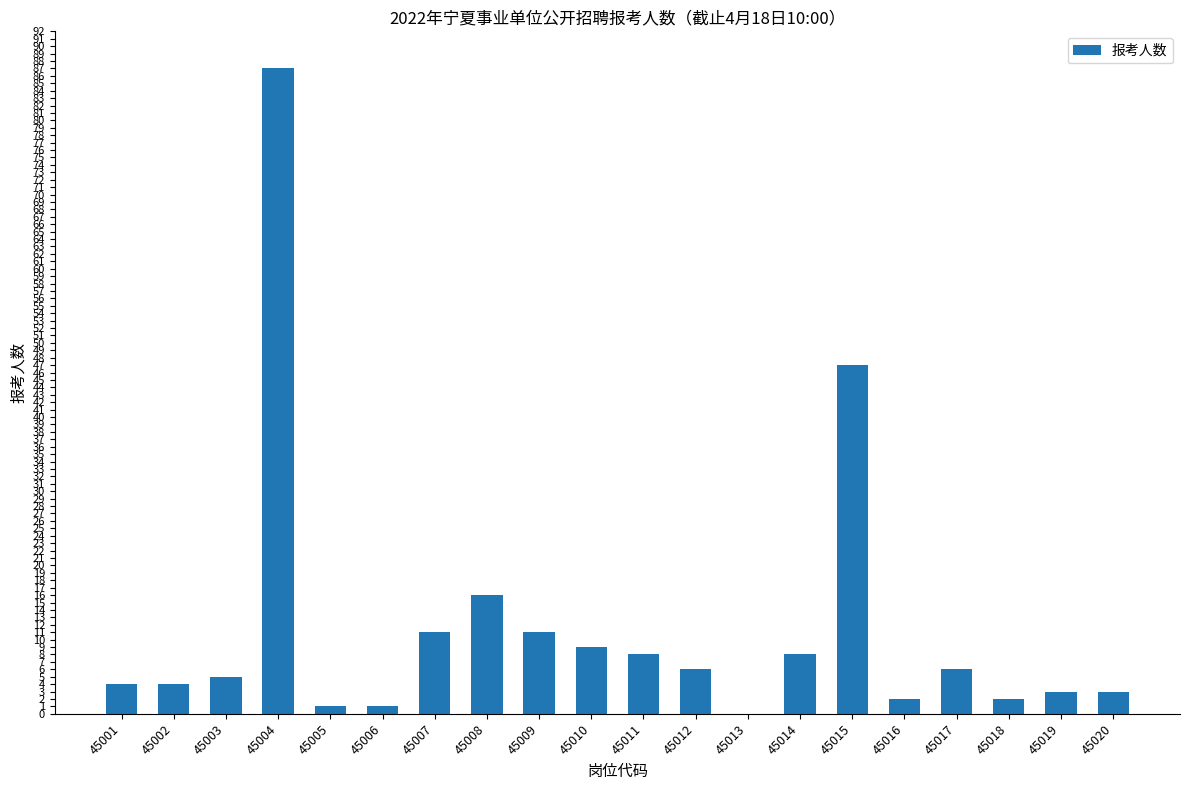

What is the difference between the values at 45009 and 45006?

10